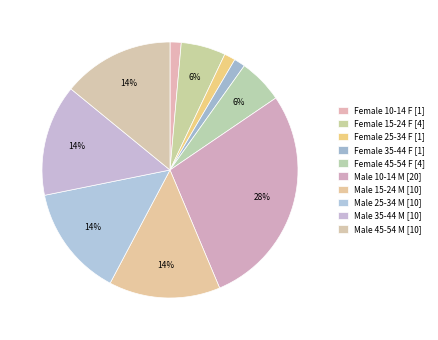

How many segments does this pie chart have?

10